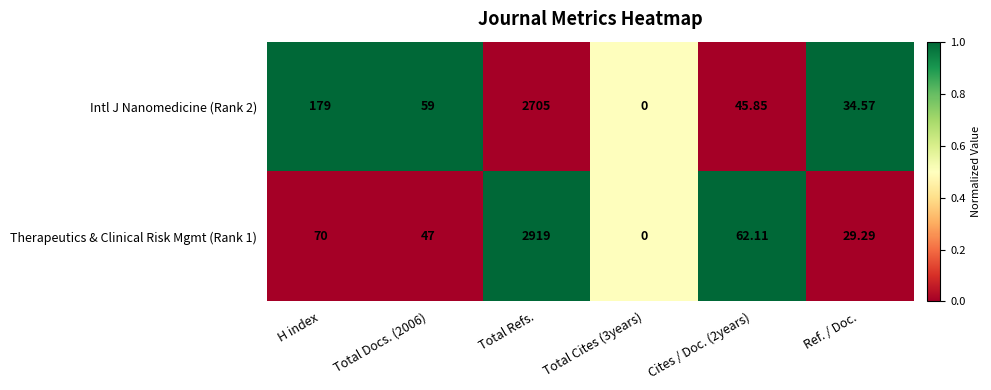

At which label does Intl J Nanomedicine (Rank 2) reach its peak?

Total Refs.